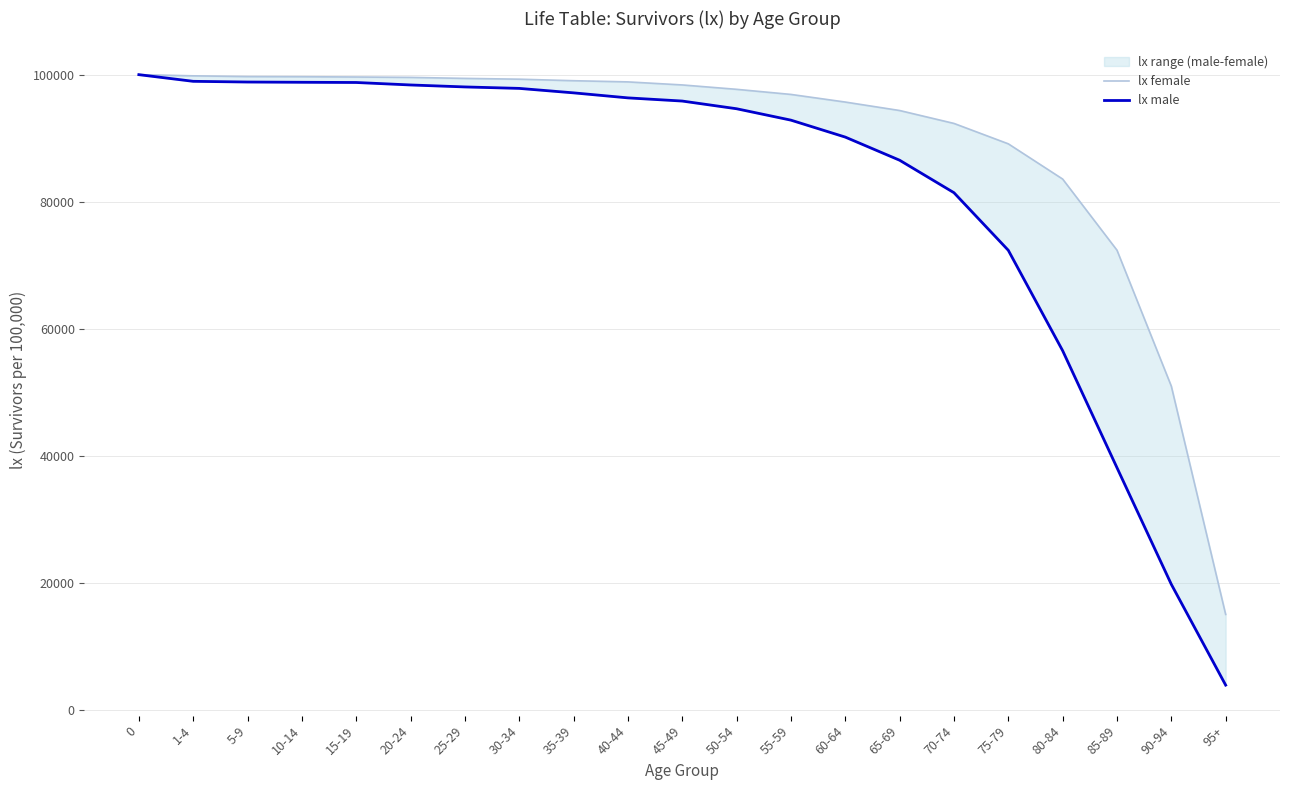

How many values in the lx female series exceed 98381?

10